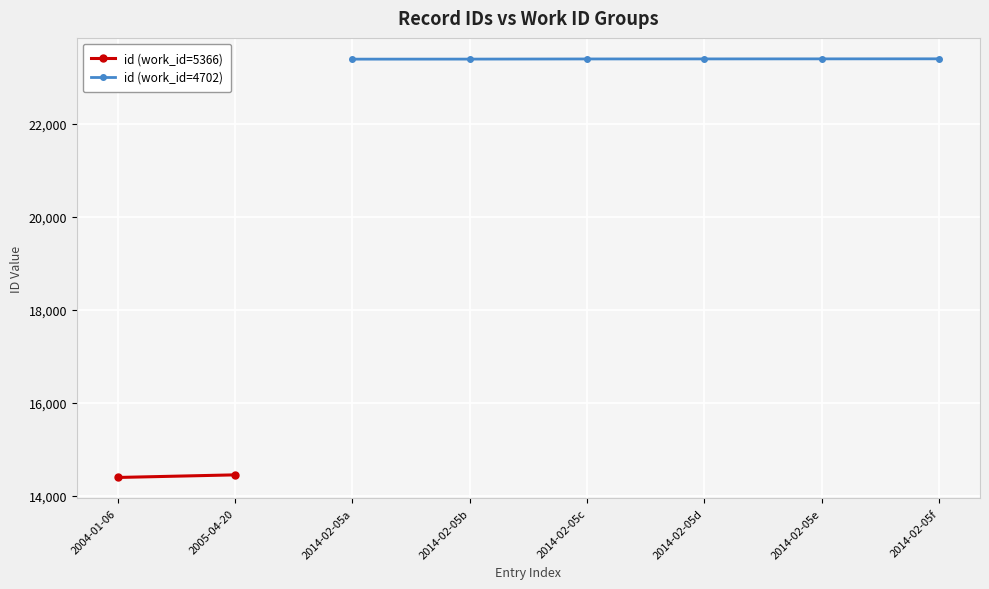

Is this an area chart (filled region under the line)?

No